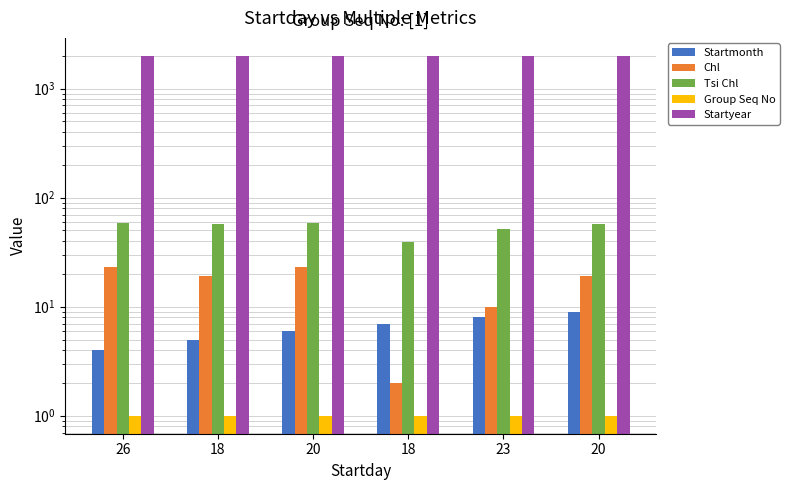

The value of Tsi Chl at 23 is 52. True or false?

True